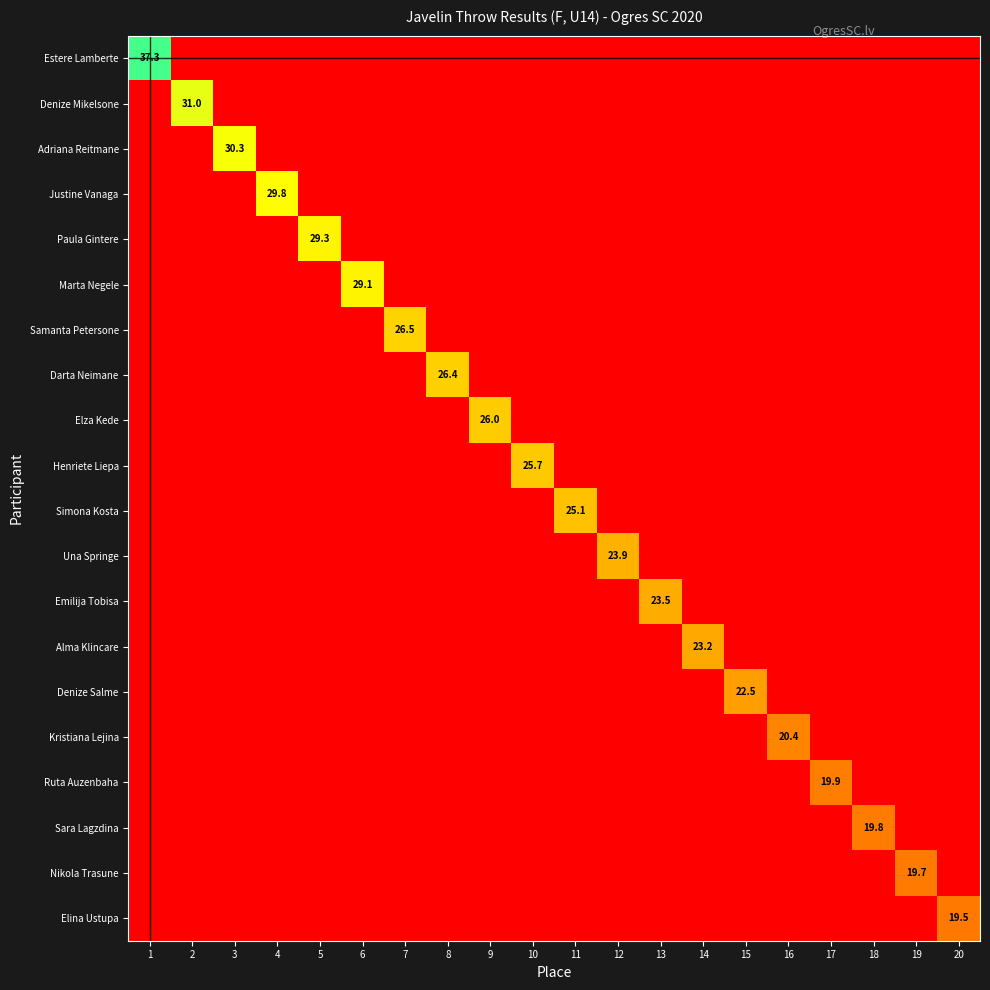

What is the spread (max minus min) of values at 10?

25.7